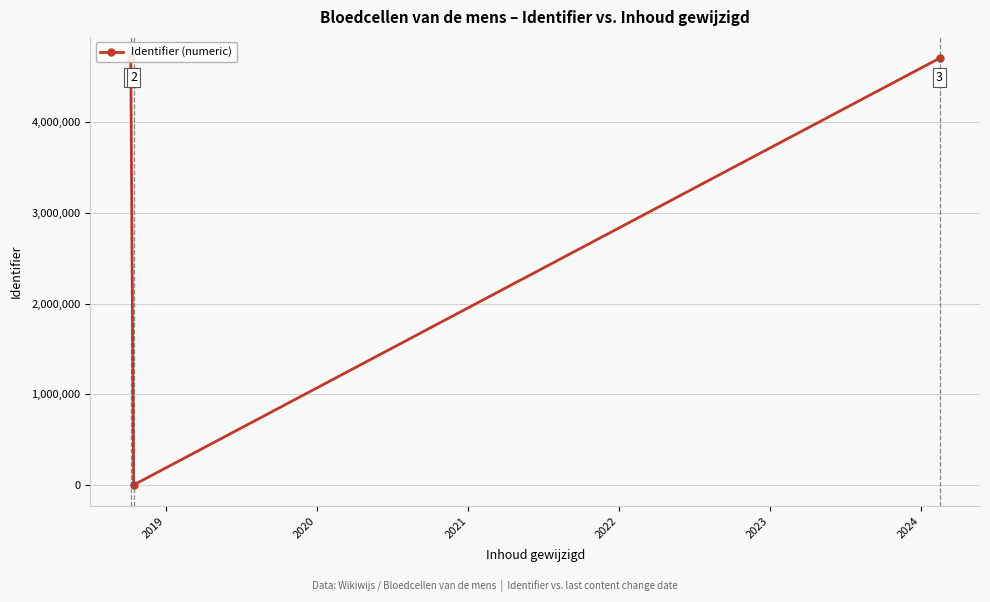

How many lines are shown in the chart?

1